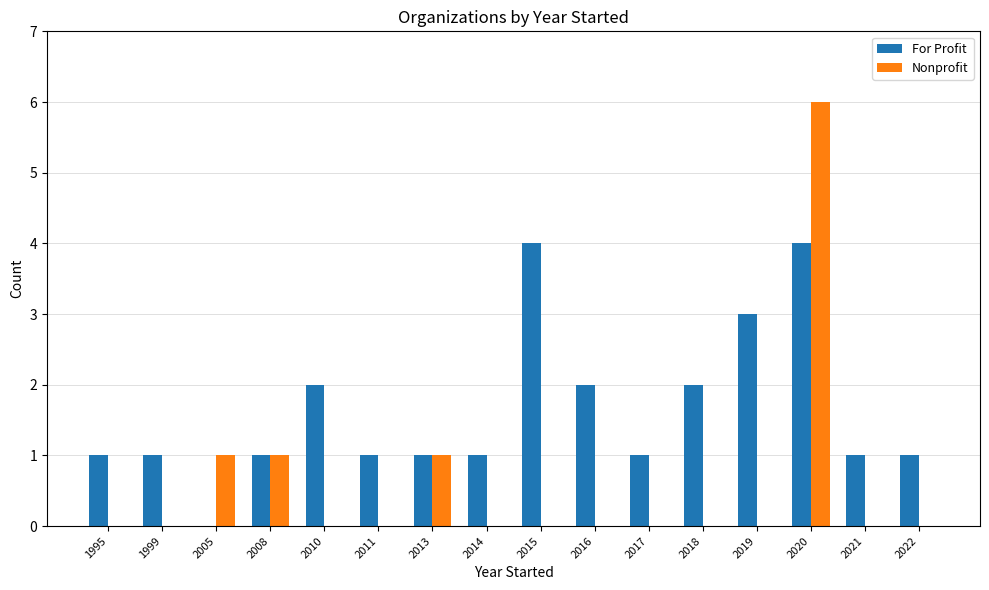

What is the sum of the For Profit values at 2016 and 2010?

4